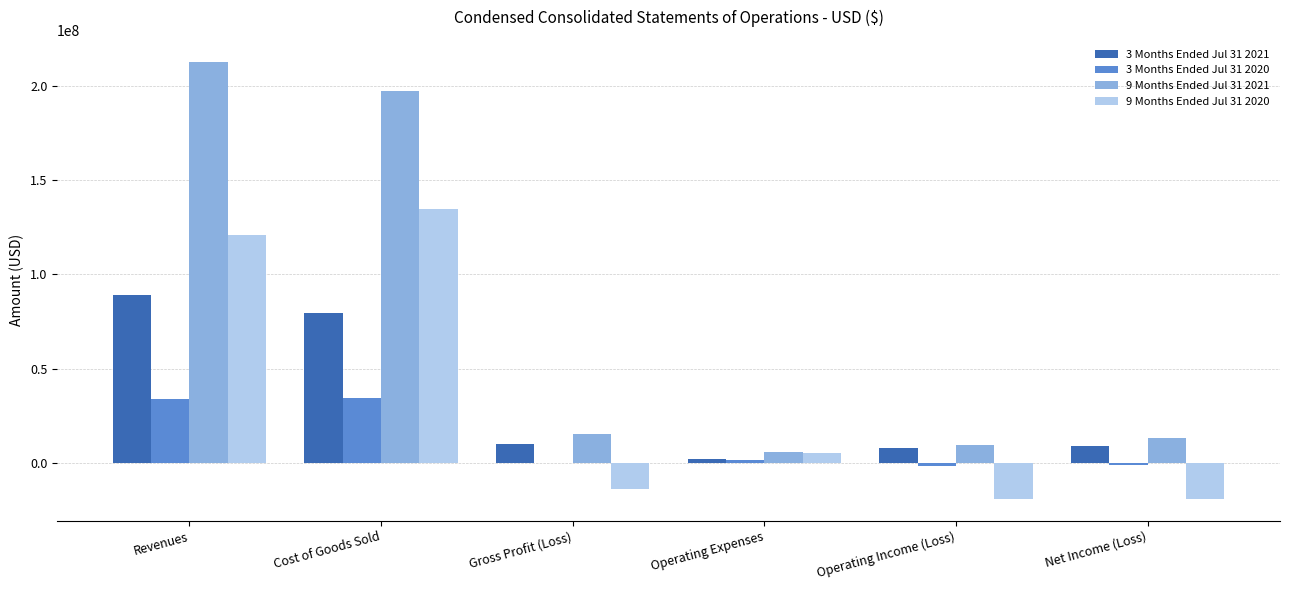

Which label corresponds to the largest value in the chart?

Revenues